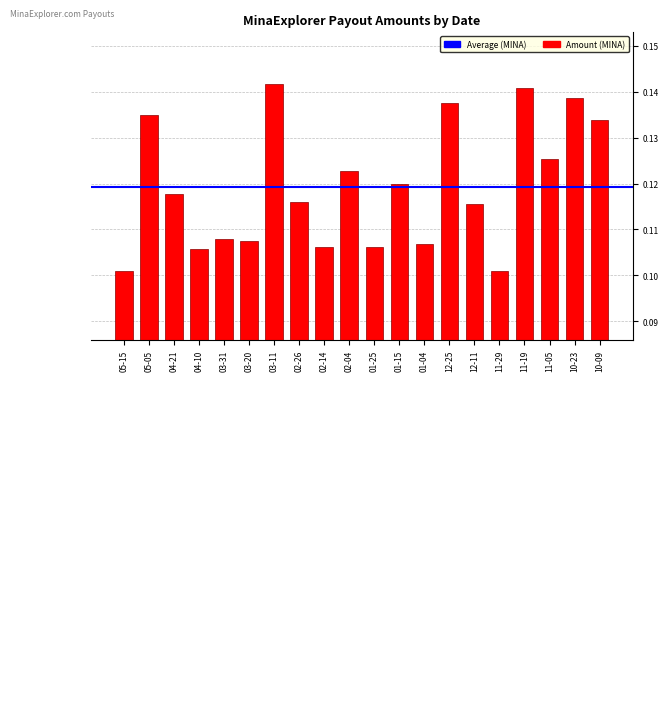

Count the number of categories in the chart.

20